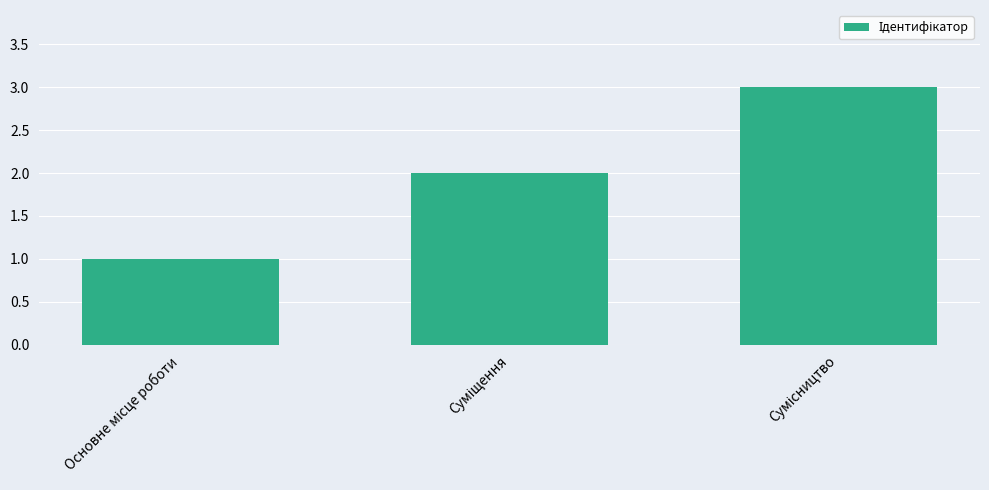

How many distinct data groups are displayed?

1